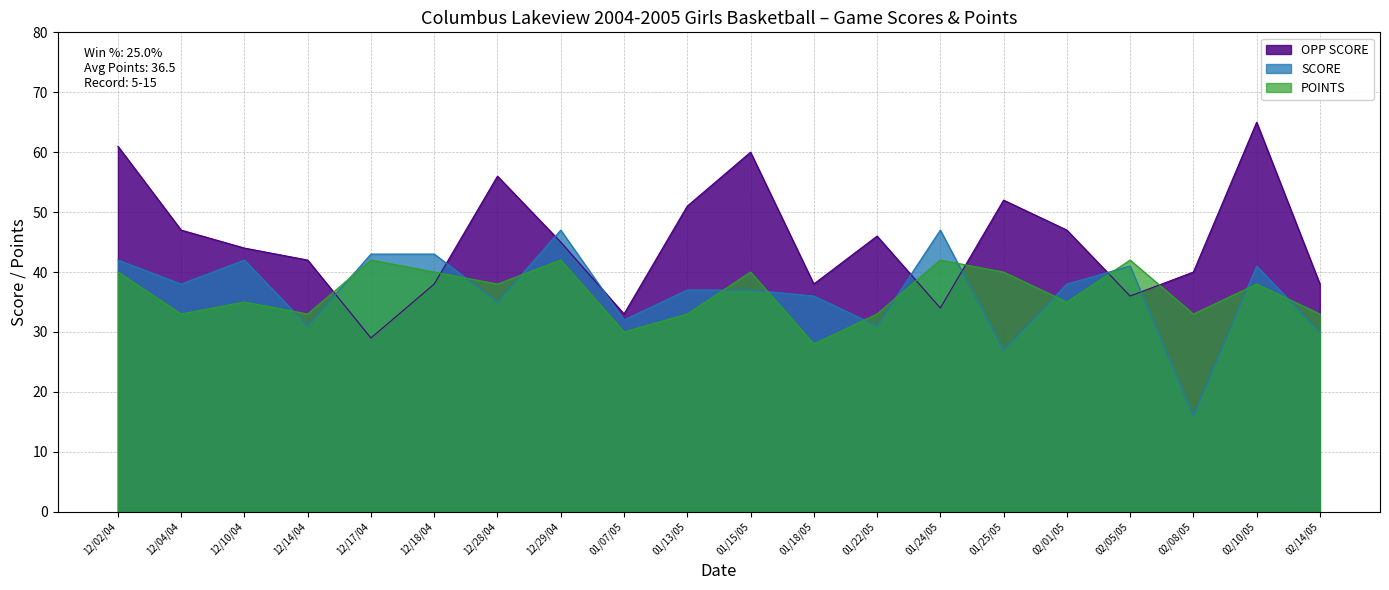

The value of OPP SCORE at 12/29/04 is 27. True or false?

False